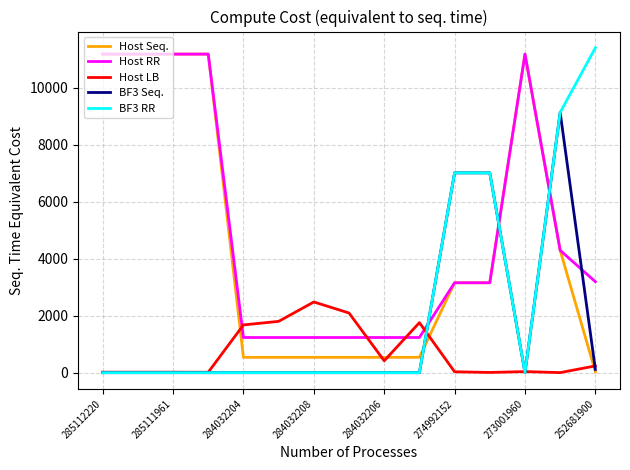

True or false: BF3 RR and Host Seq. intersect in this chart.

True